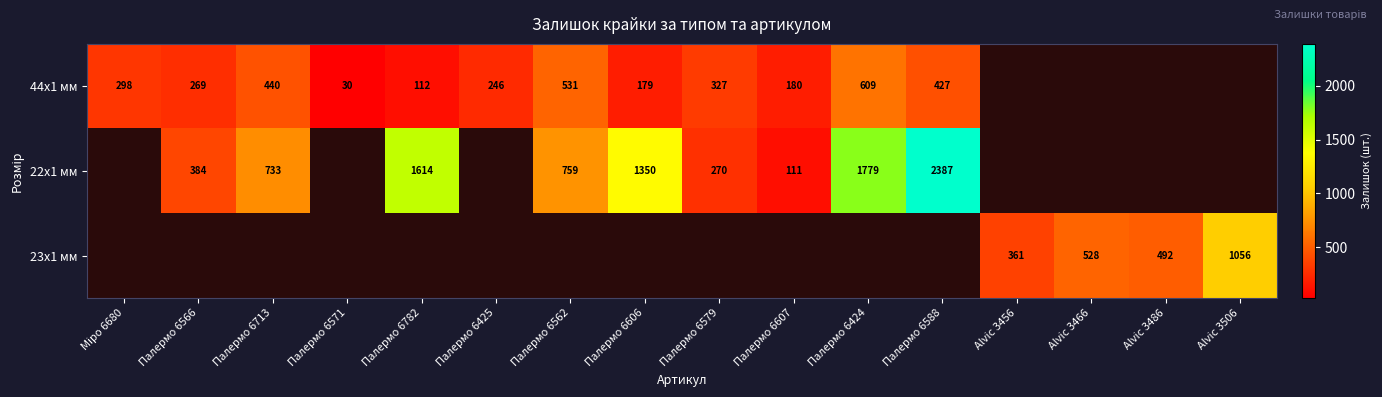

True or false: 44x1 мм has a value of 59 at Палермо 6566.

False